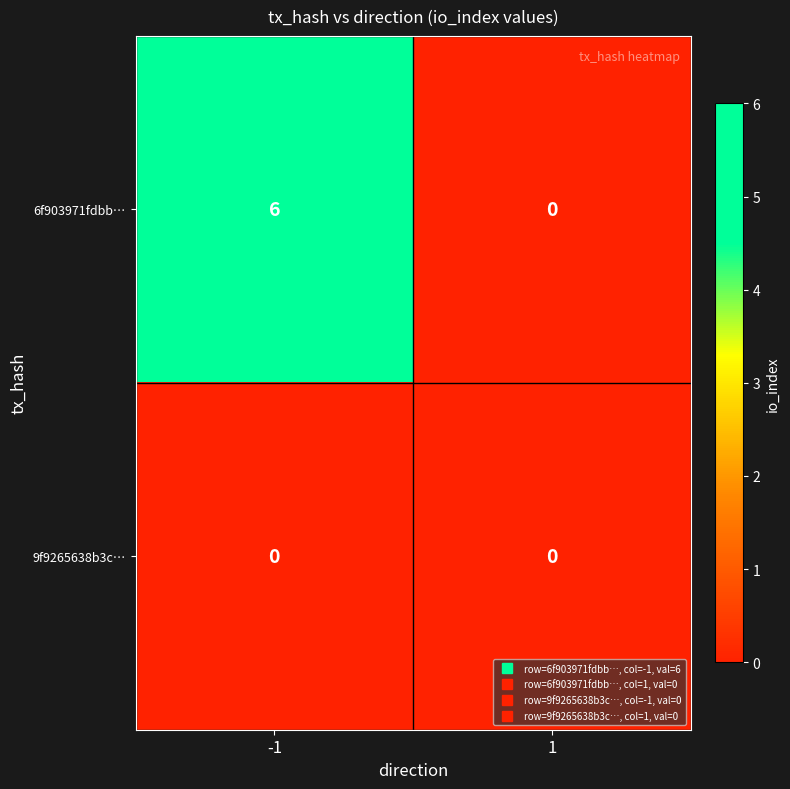

Which series has the largest total across all categories?

6f903971fdbb…